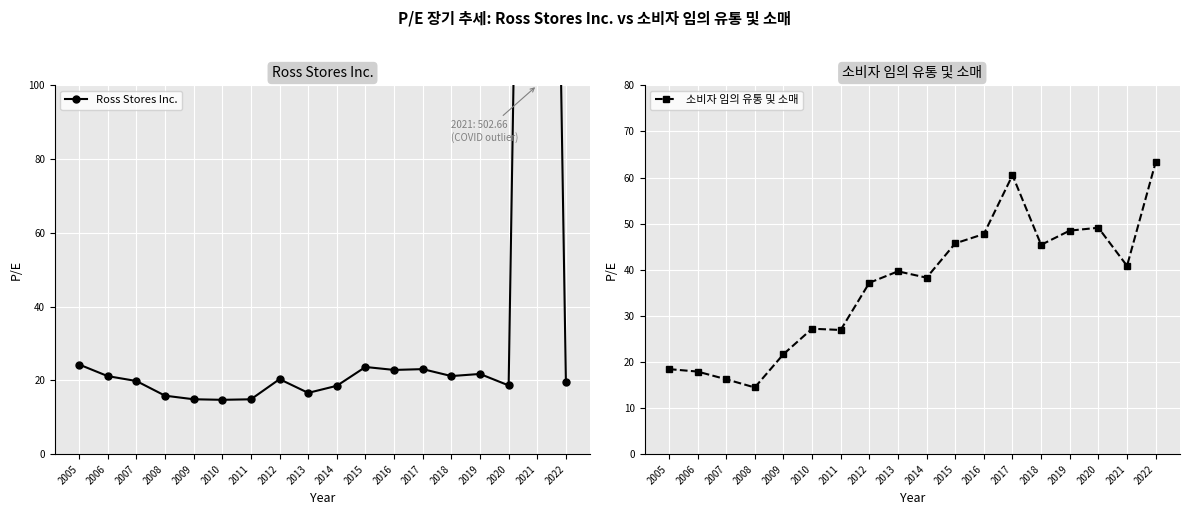

Which category has the lowest value in the 소비자 임의 유통 및 소매 series?

2008